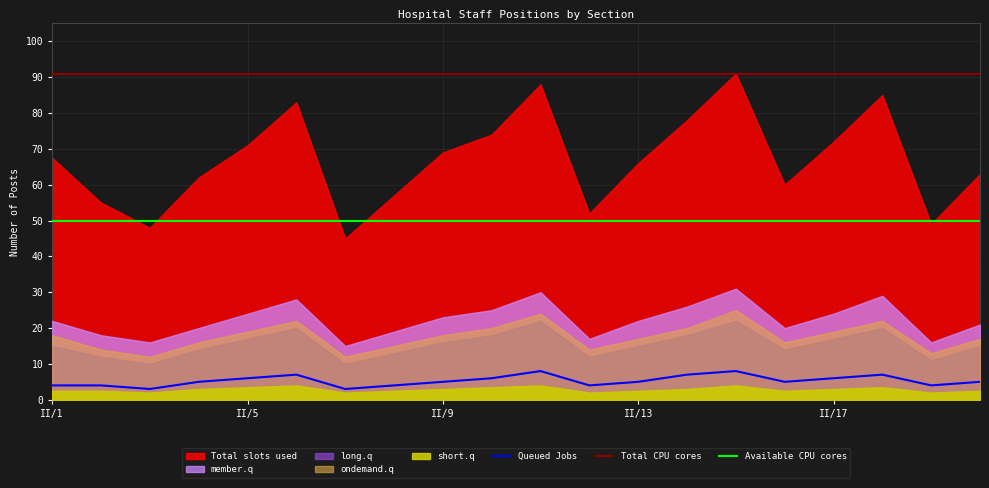

Reading right to left, transcribe all the data shown in this chart.

Total slots used: 63.0	49.0	85.0	72.0	60.0	91.0	78.0	66.0	52.0	88.0	74.0	69.0	57.0	45.0	83.0	71.0	62.0	48.0	55.0	67.5
Queued Jobs: 5.0	4.0	7.0	6.0	5.0	8.0	7.0	5.0	4.0	8.0	6.0	5.0	4.0	3.0	7.0	6.0	5.0	3.0	4.0	4.0
member.q: 21.0	16.0	29.0	24.0	20.0	31.0	26.0	22.0	17.0	30.0	25.0	23.0	19.0	15.0	28.0	24.0	20.0	16.0	18.0	22.0
long.q: 15.0	11.0	20.0	17.0	14.0	22.0	18.0	15.0	12.0	22.0	18.0	16.0	13.0	10.0	20.0	17.0	14.0	10.0	12.0	15.0
ondemand.q: 17.0	13.0	22.0	19.0	16.0	25.0	20.0	17.0	14.0	24.0	20.0	18.0	15.0	12.0	22.0	19.0	16.0	12.0	14.0	18.0
short.q: 2.5	2.0	3.5	3.0	2.5	4.0	3.0	2.5	2.0	4.0	3.5	3.0	2.5	2.0	4.0	3.5	3.0	2.0	2.5	2.5